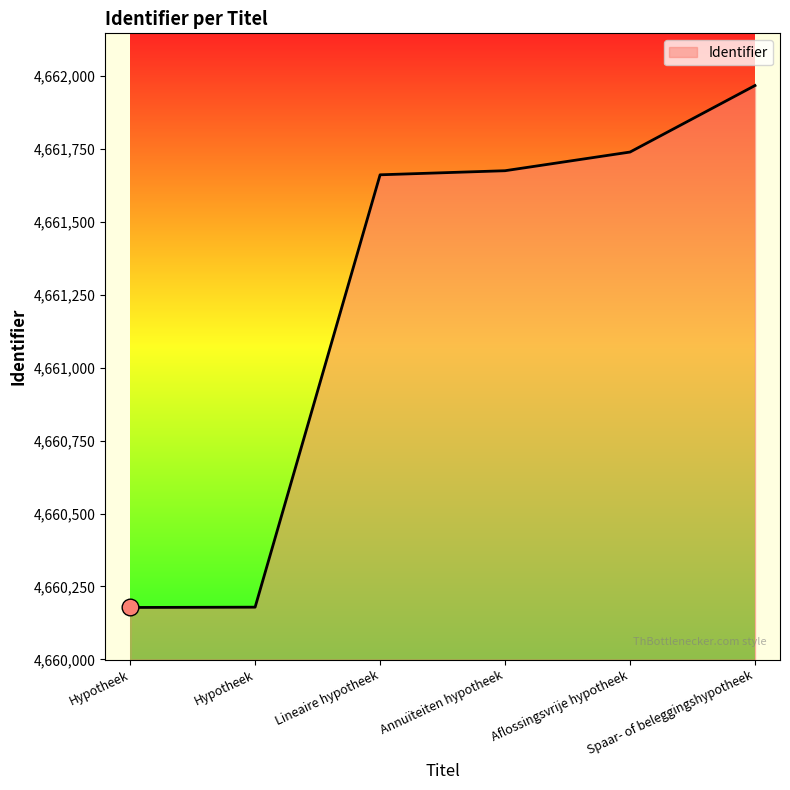

Reading right to left, list all the values displayed in this chart.

4661967	4661739	4661675	4661661	4660179	4660178